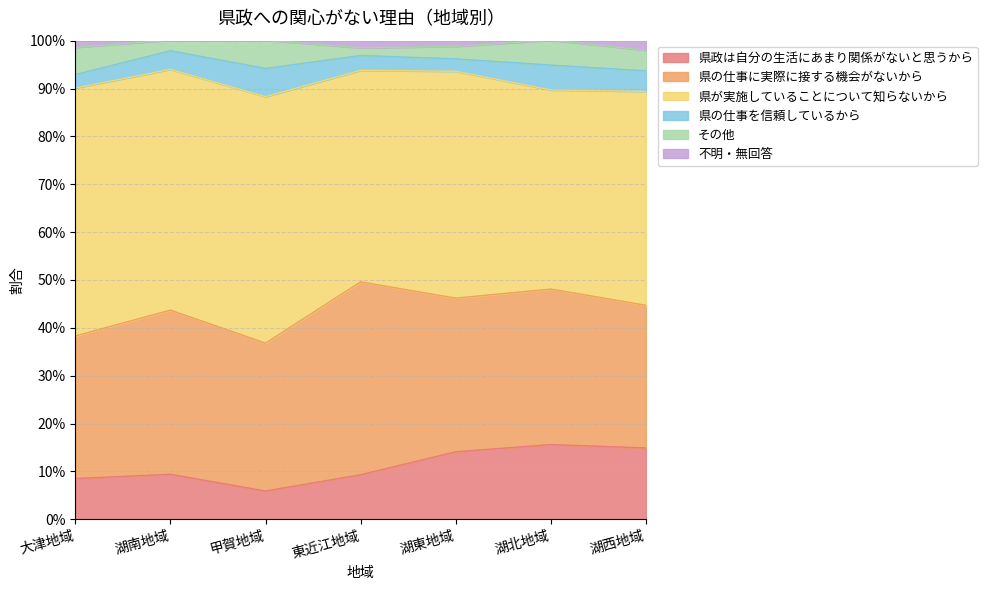

What is the label of the 7th point from the right?

大津地域